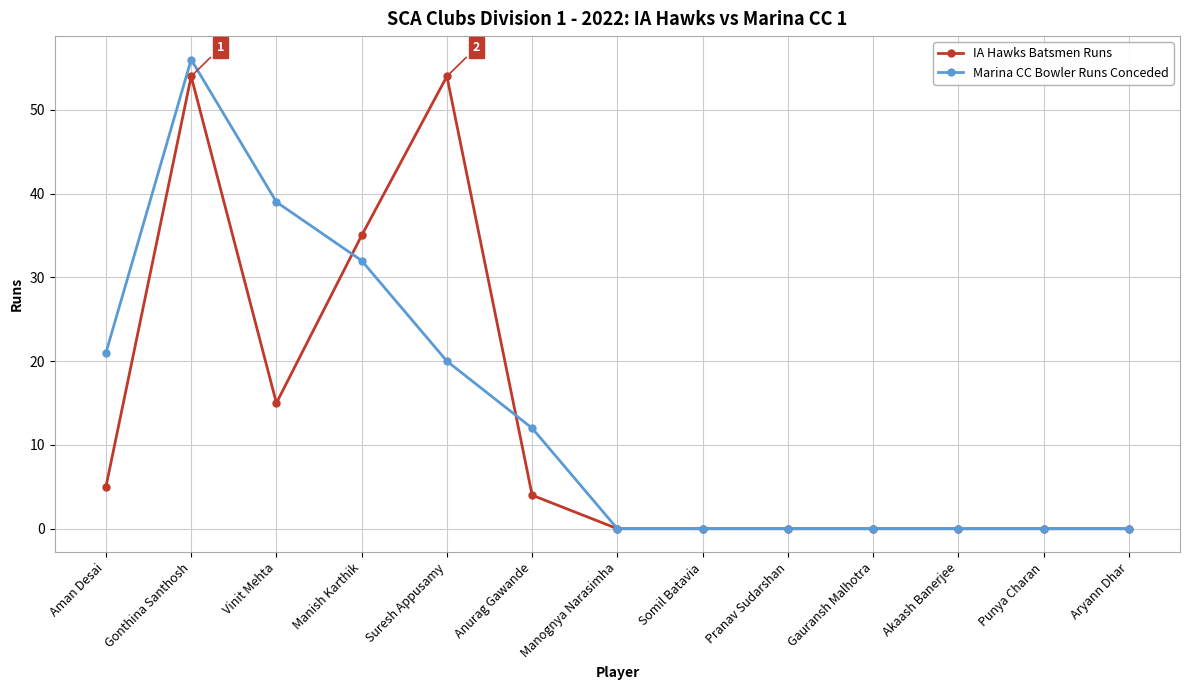

Which series has the largest range (max minus min)?

Marina CC Bowler Runs Conceded